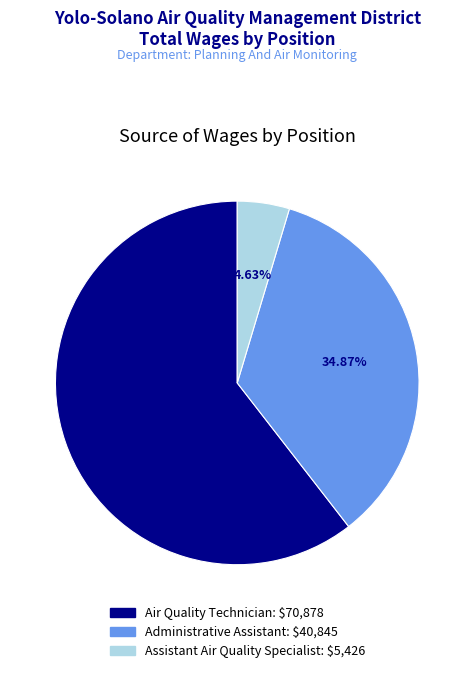

Is there a majority slice in this chart?

Yes